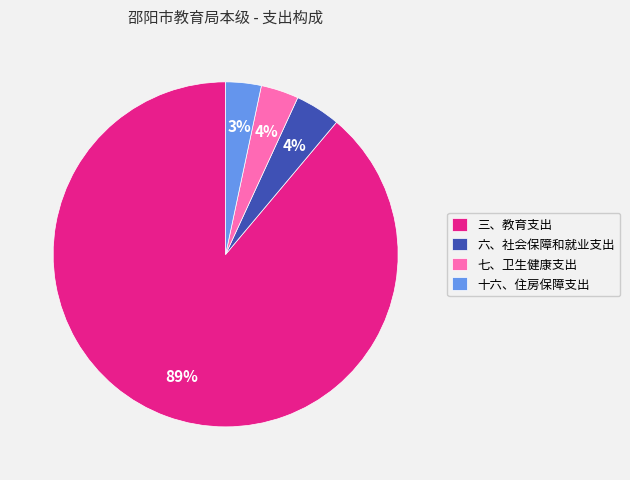

Is it true that 三、教育支出 is 89% of the pie?

True